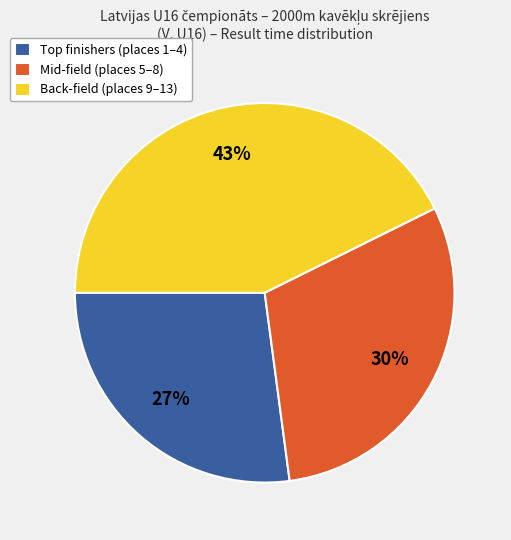

How many slices are in this pie chart?

3